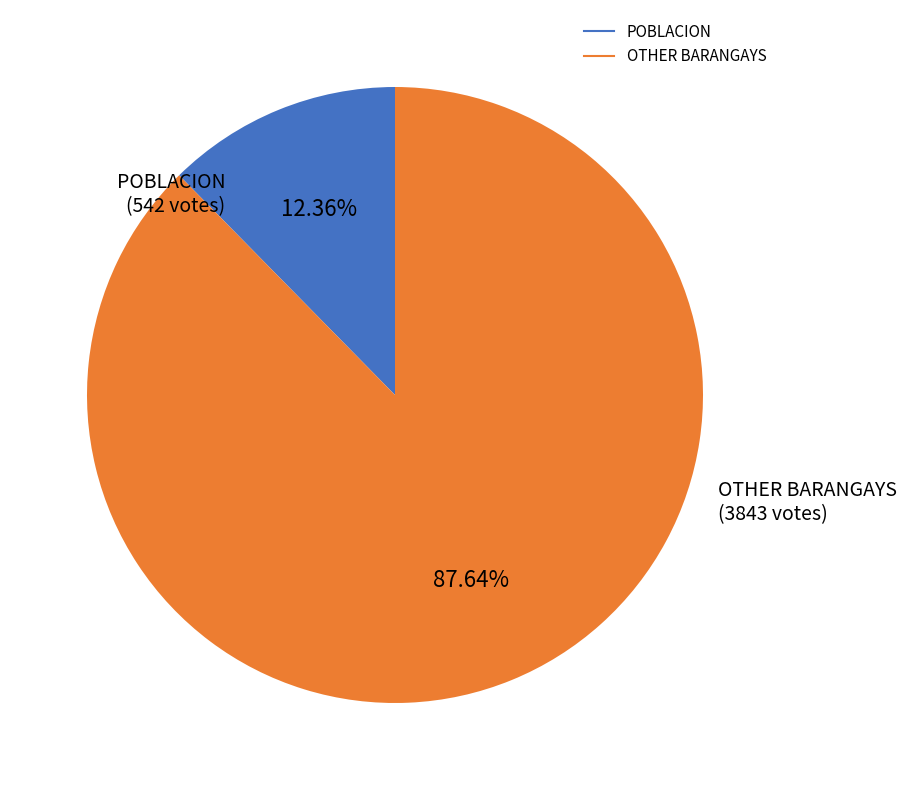

Is there any slice that represents more than half of the pie?

Yes